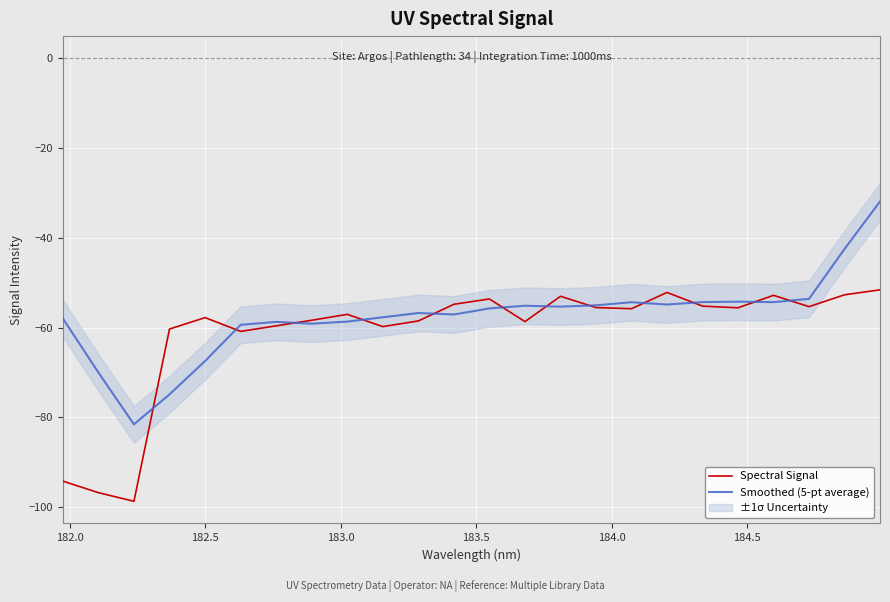

In Smoothed (5-pt average), how many points are lower than both neighbors (excluding endpoints)?

6